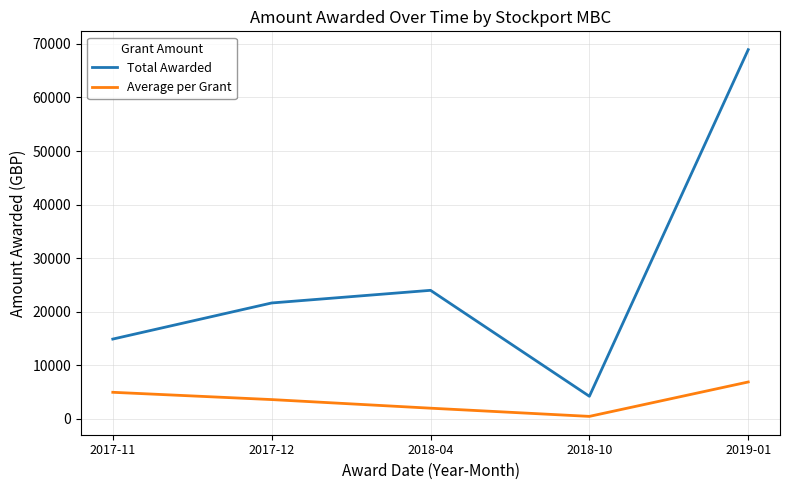

Reading left to right, transcribe all the data shown in this chart.

Total Awarded: 14900.0	21640.0	24000.0	4226.0	68920.0
Average per Grant: 4966.7	3606.7	2000.0	469.6	6892.0